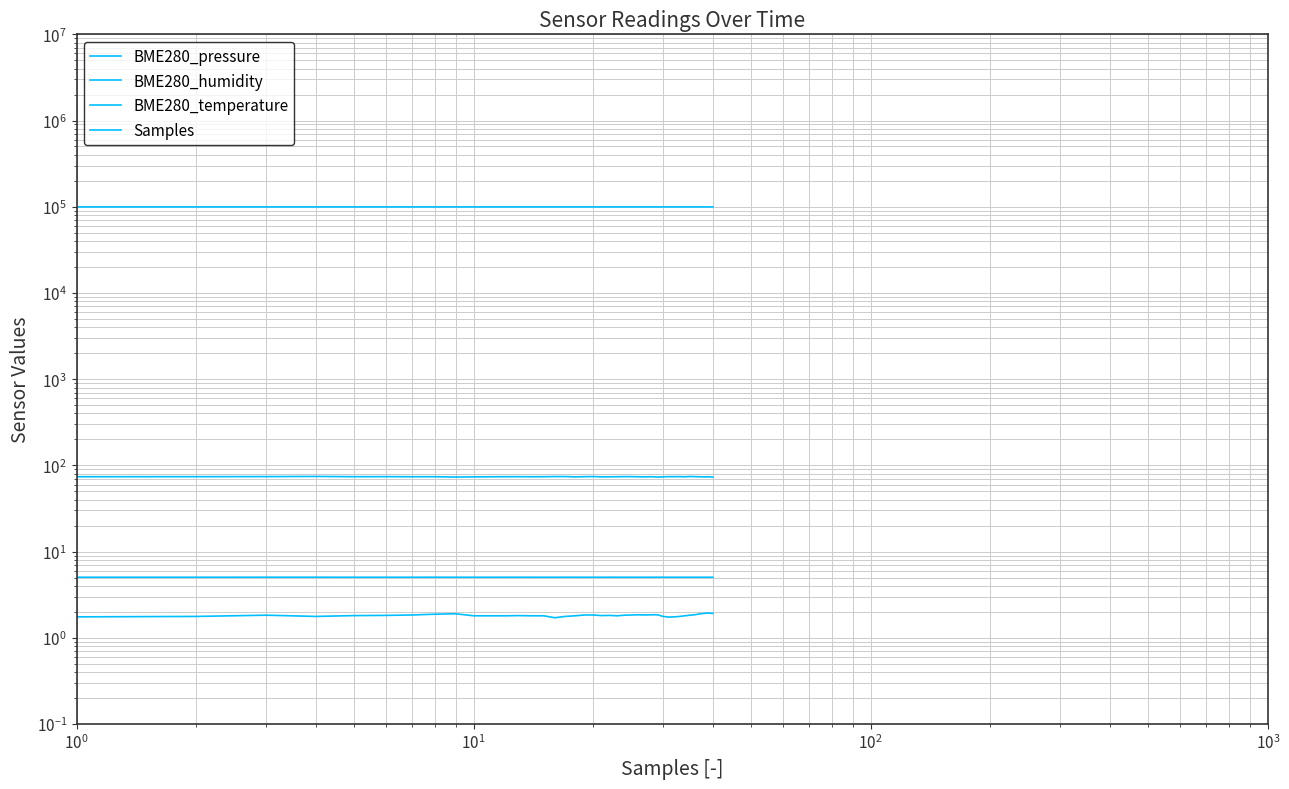

Which series has the largest total across all categories?

BME280_pressure